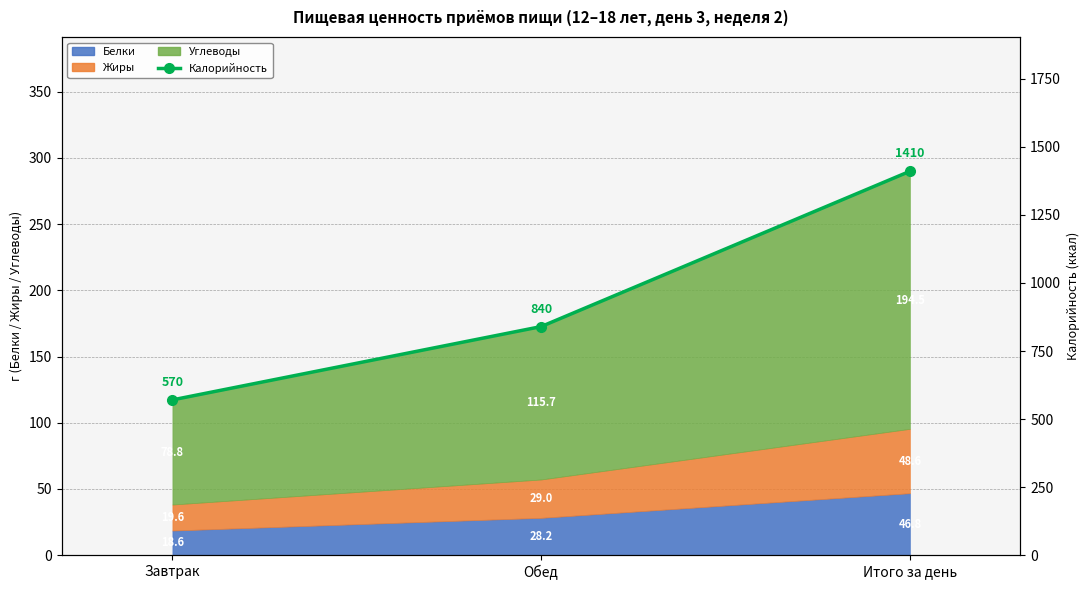

Which has a higher value, Обед or Итого за день?

Итого за день